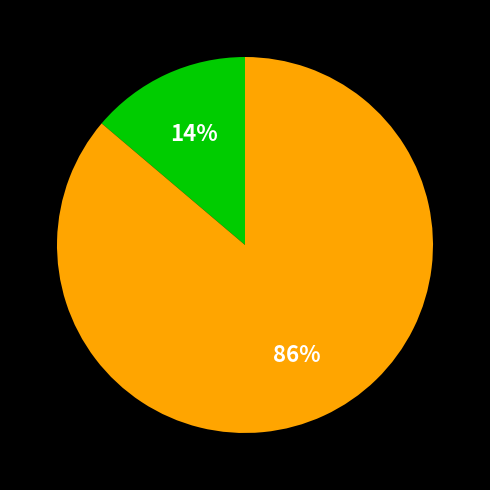

Is there a majority slice in this chart?

Yes